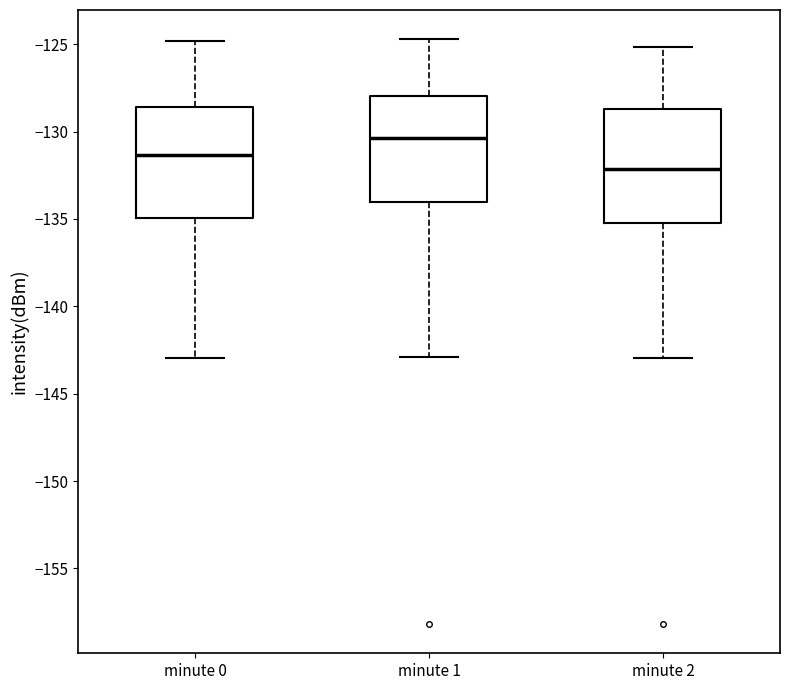

Reading left to right, transcribe this box plot: for each box, give where its median line is, the range the box spans, and where its two whiskers end, as read against the y-axis. The values are not printed on the chart, so give them approximately, as read against the axis.

minute 0: median -131.5, box -135.0 to -128.5, whiskers -143.0 to -125.0
minute 1: median -130.5, box -134.0 to -128.0, whiskers -143.0 to -124.5
minute 2: median -132.0, box -135.0 to -128.5, whiskers -143.0 to -125.0